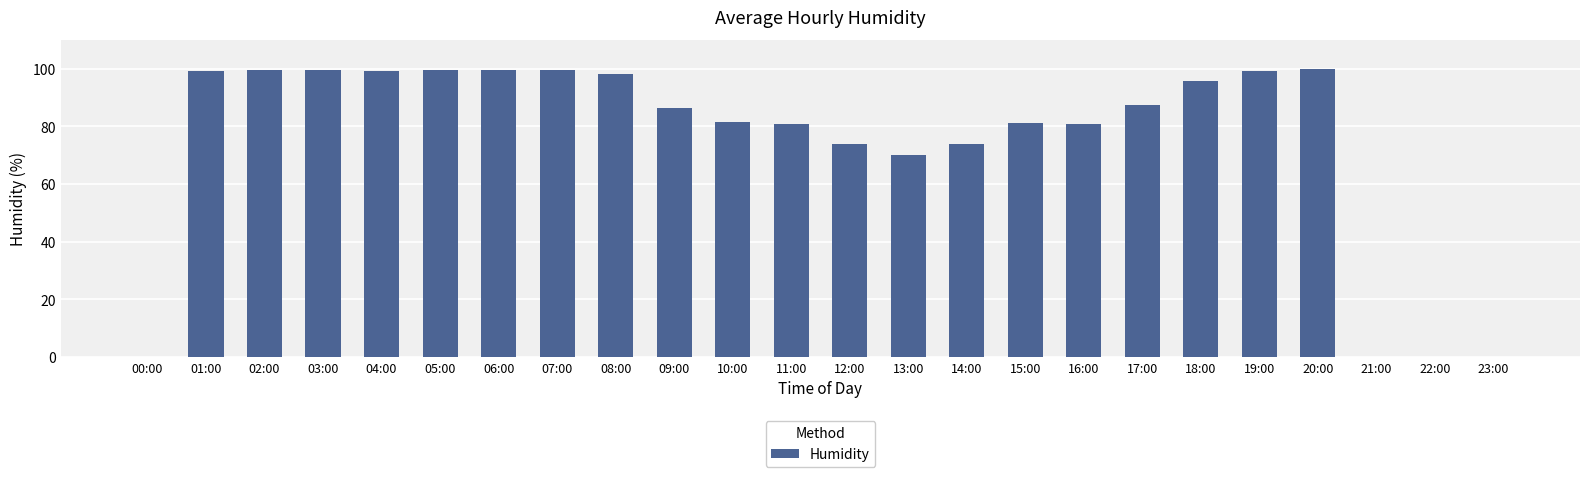

What is the sum of all values?

1804.9